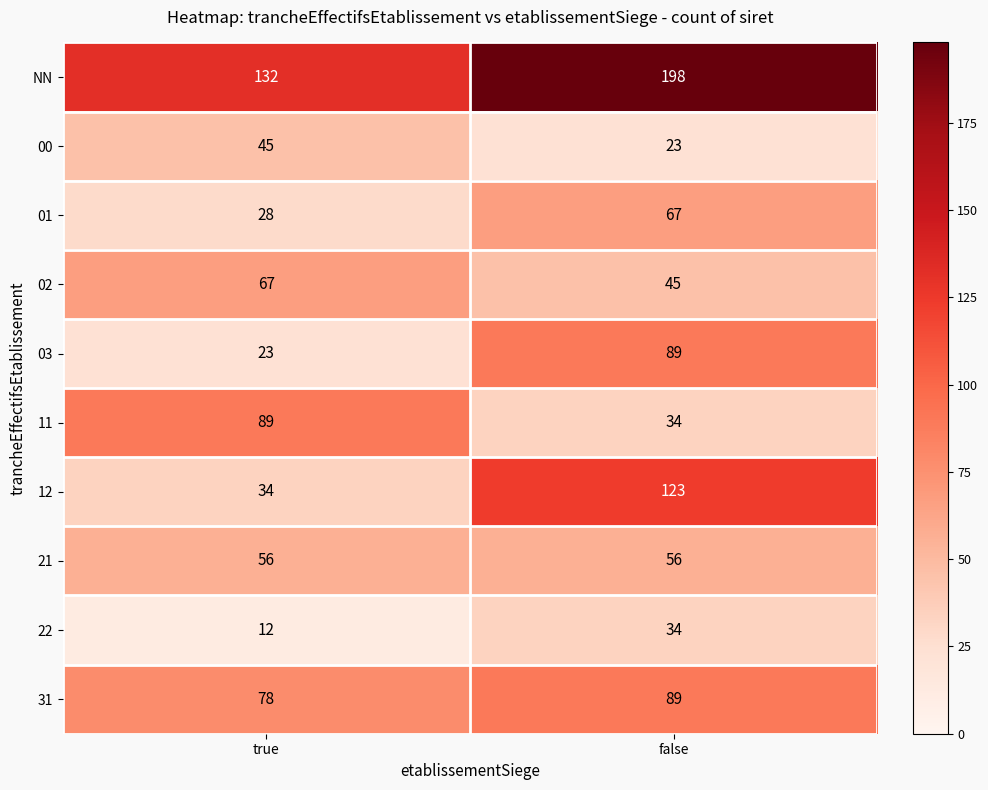

Is it true that 31 equals 89 at false?

True